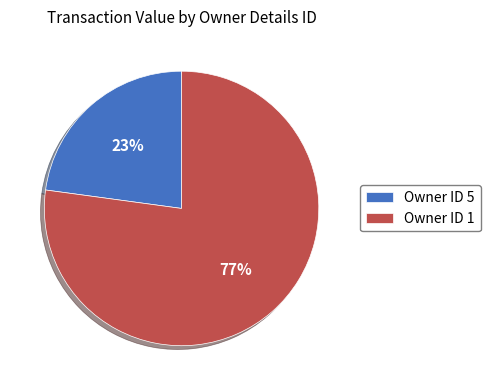

Which slice is the smallest?

Owner ID 5